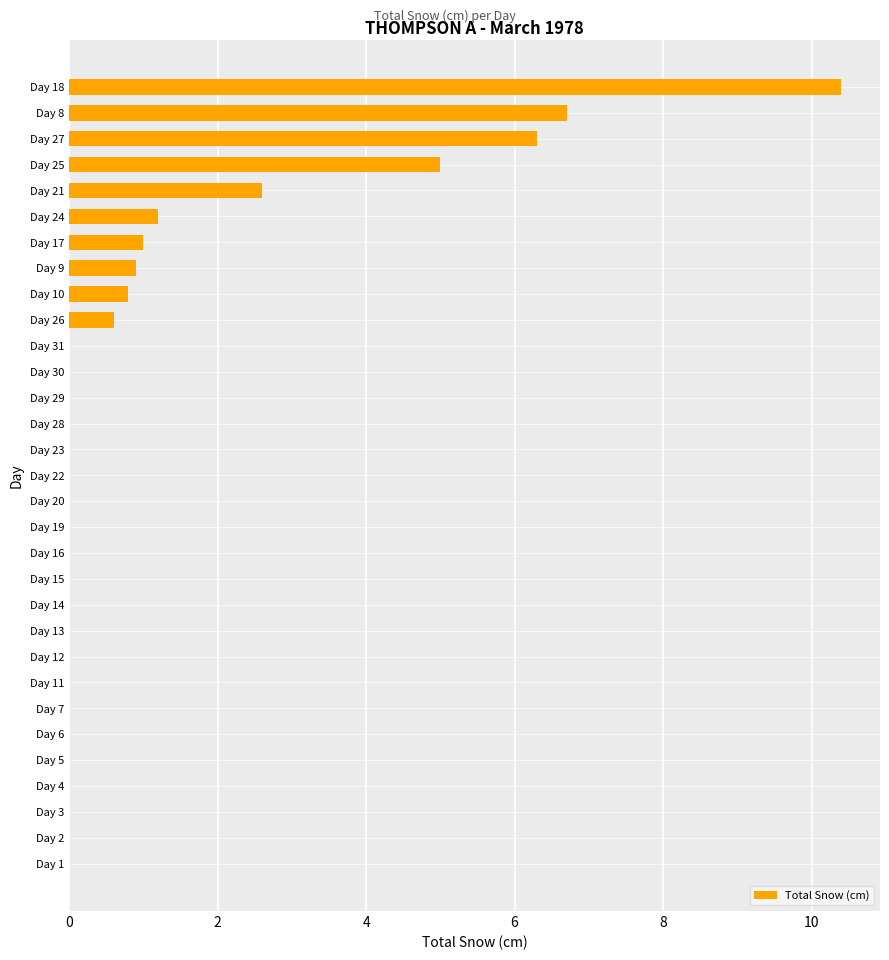

What is the maximum value shown in the chart?

10.4